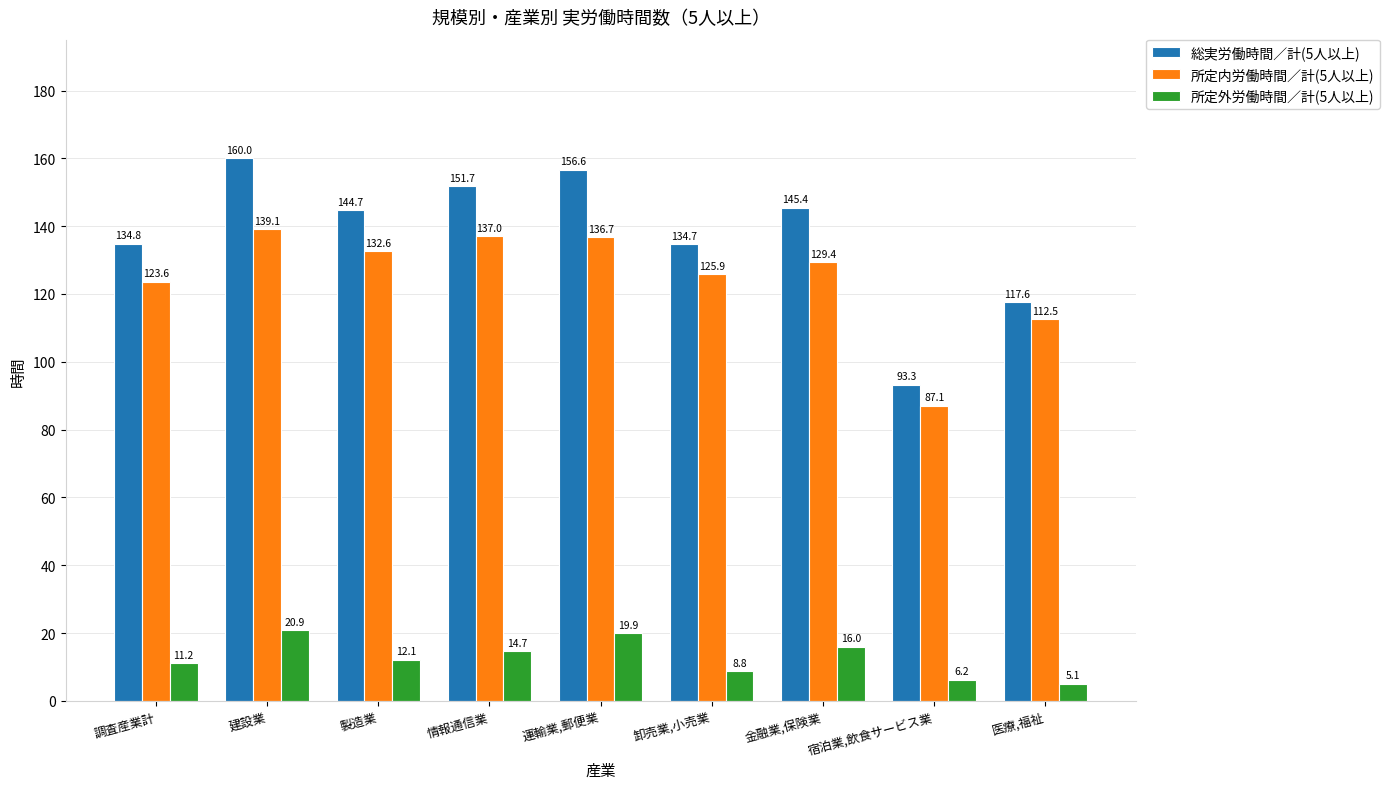

Between 運輸業,郵便業 and 金融業,保険業, which series saw the biggest shift?

総実労働時間／計(5人以上)